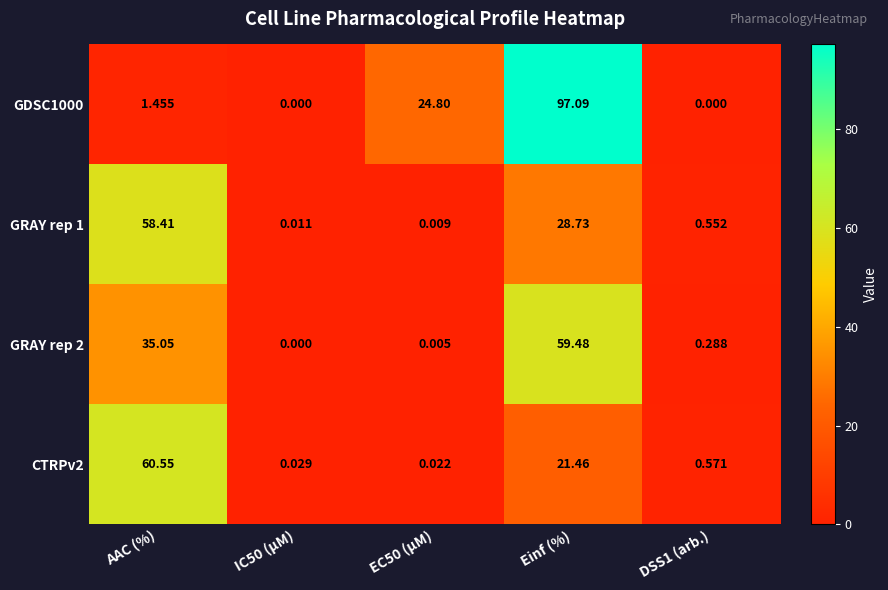

Which category has the highest value in the GDSC1000 series?

Einf (%)